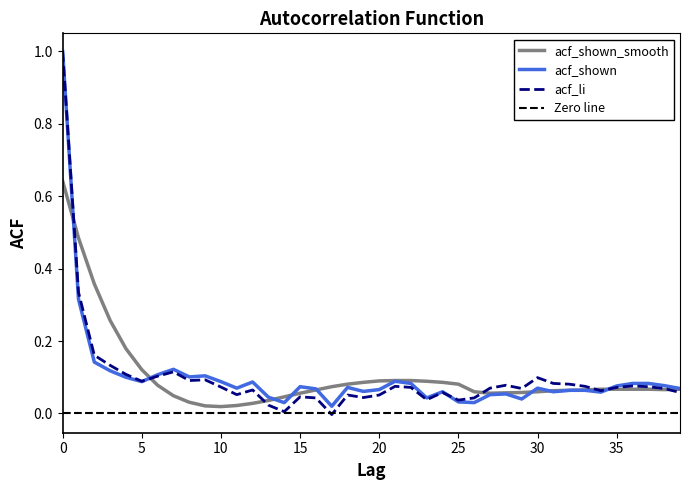

True or false: acf_li has a value of 0.1 at 39.

True